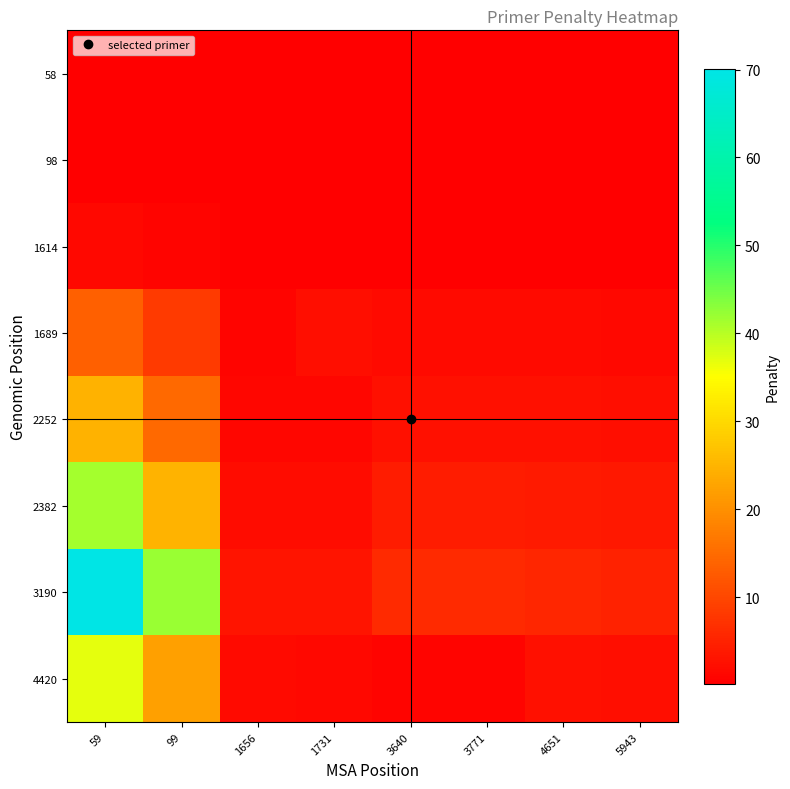

Rank the series by their maximum value, from highest to lowest.

3190, 2382, 4420, 2252, 1689, 1614, 98, 58